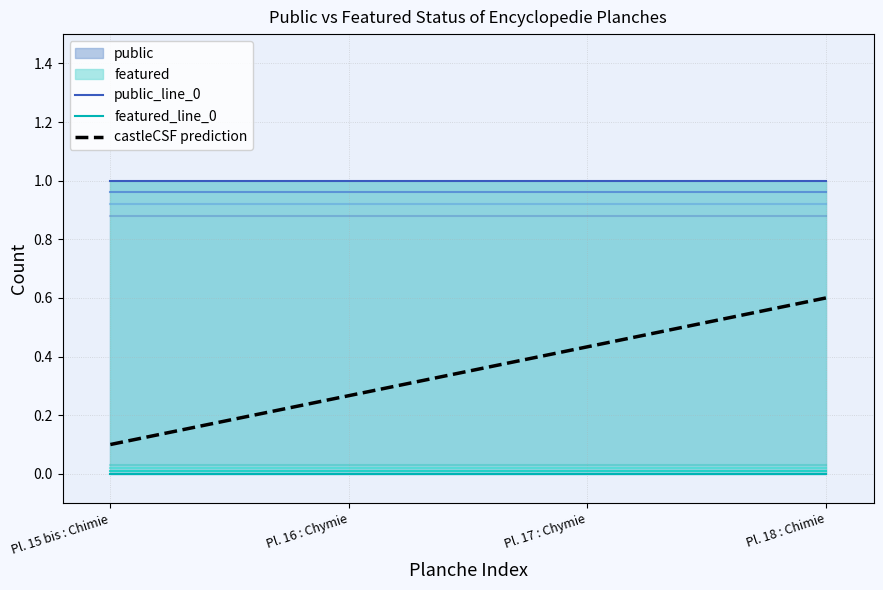

Reading left to right, list all the values displayed in this chart.

public_line_0: Pl. 15 bis : Chimie=1.0	Pl. 16 : Chymie=1.0	Pl. 17 : Chymie=1.0	Pl. 18 : Chimie=1.0
featured_line_0: Pl. 15 bis : Chimie=0.0	Pl. 16 : Chymie=0.0	Pl. 17 : Chymie=0.0	Pl. 18 : Chimie=0.0
castleCSF prediction: Pl. 15 bis : Chimie=0.1	Pl. 16 : Chymie=0.3	Pl. 17 : Chymie=0.4	Pl. 18 : Chimie=0.6